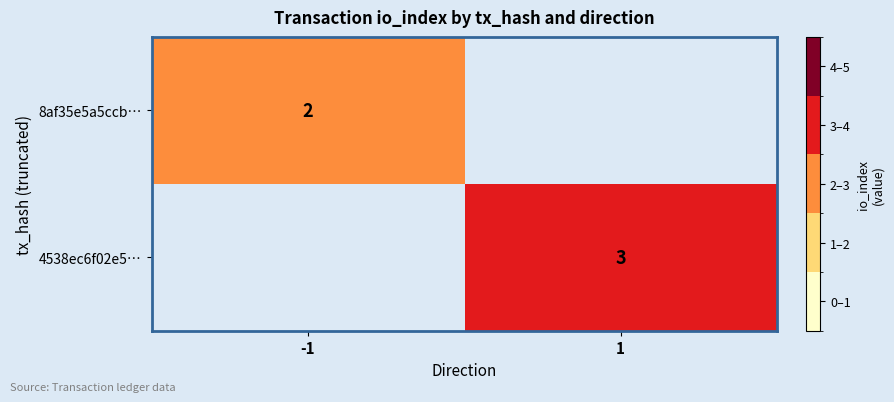

The value of 4538ec6f02e5… at 1 is 3. True or false?

True